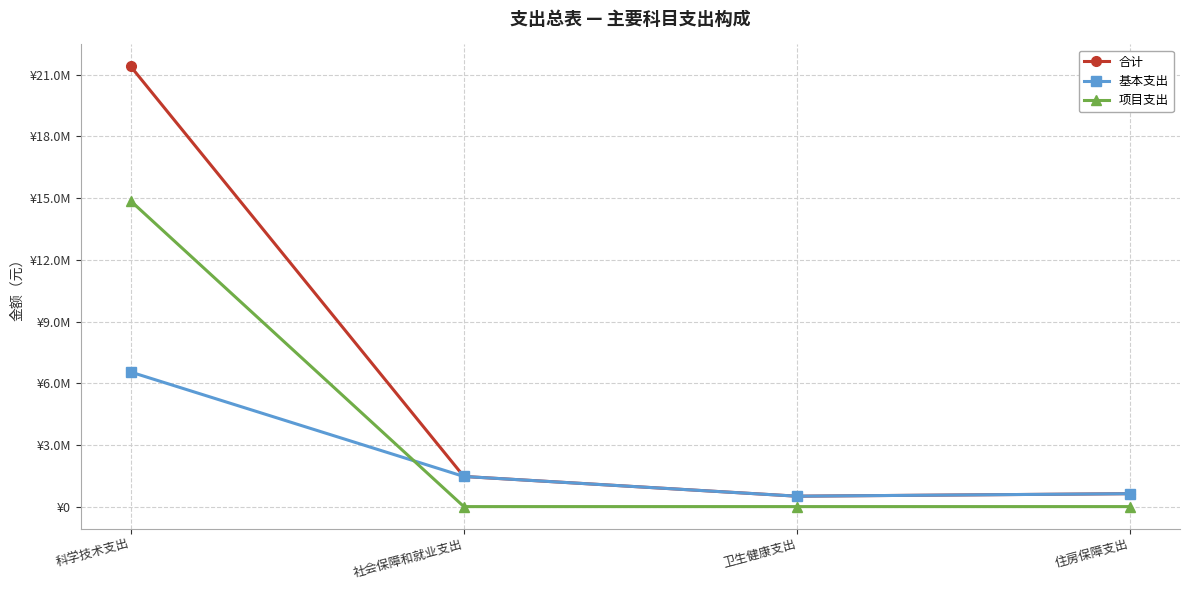

Between 社会保障和就业支出 and 卫生健康支出, which series saw the biggest shift?

合计